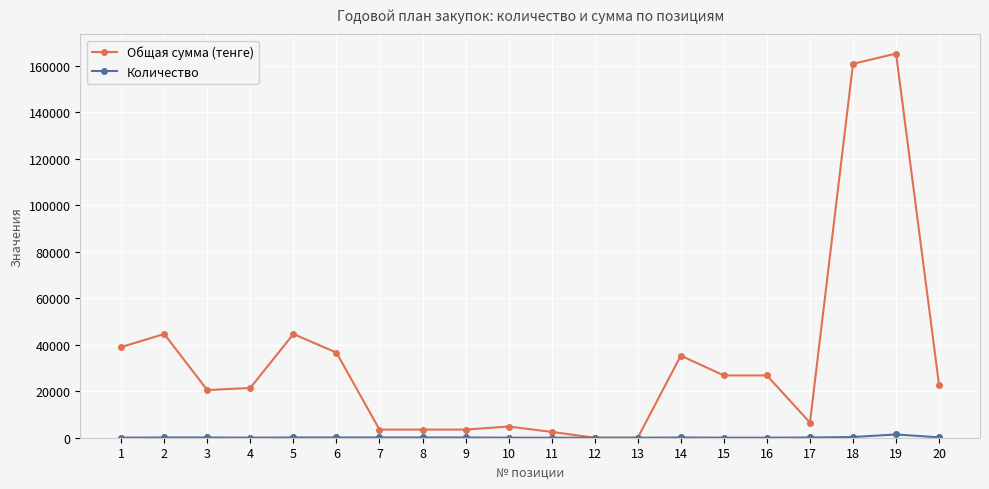

Between 2 and 12, which series saw the biggest shift?

Общая сумма (тенге)